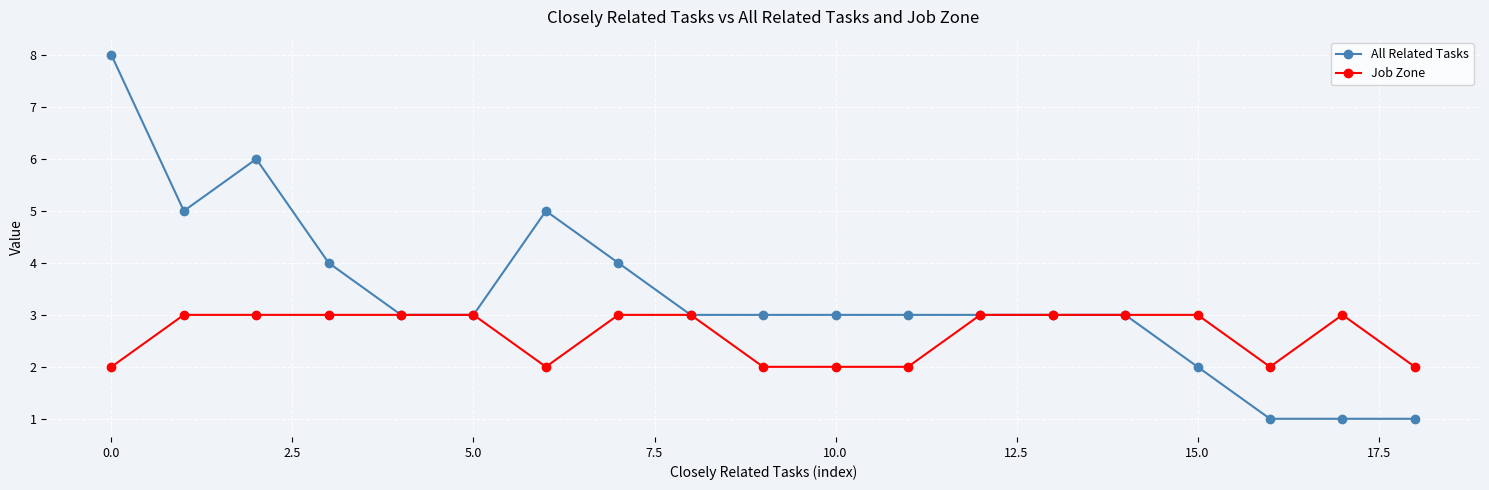

What is the maximum value shown in the chart?

8